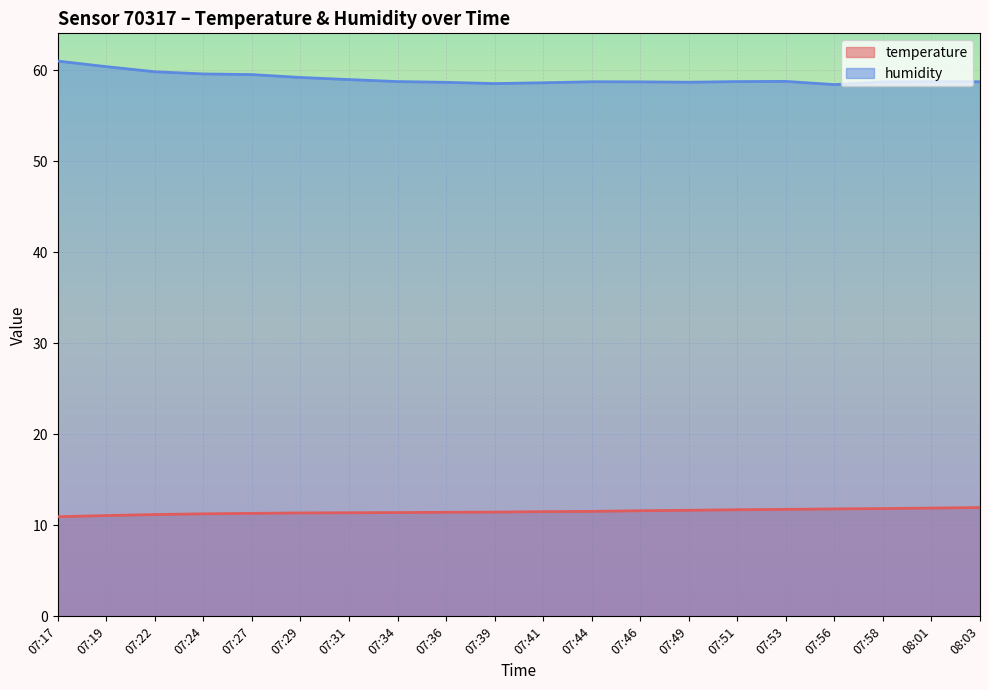

What is the lowest value of the humidity series?

58.4